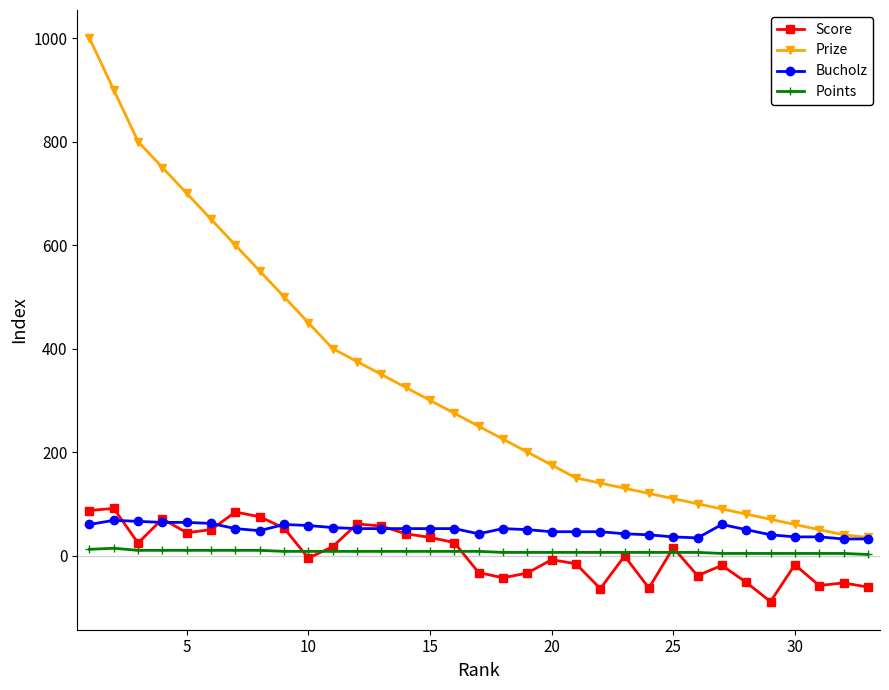

What is the lowest value of the Prize series?

35